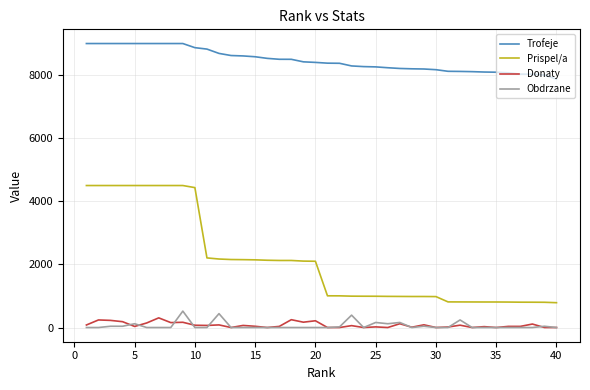

Which series has the widest spread of values?

Prispel/a